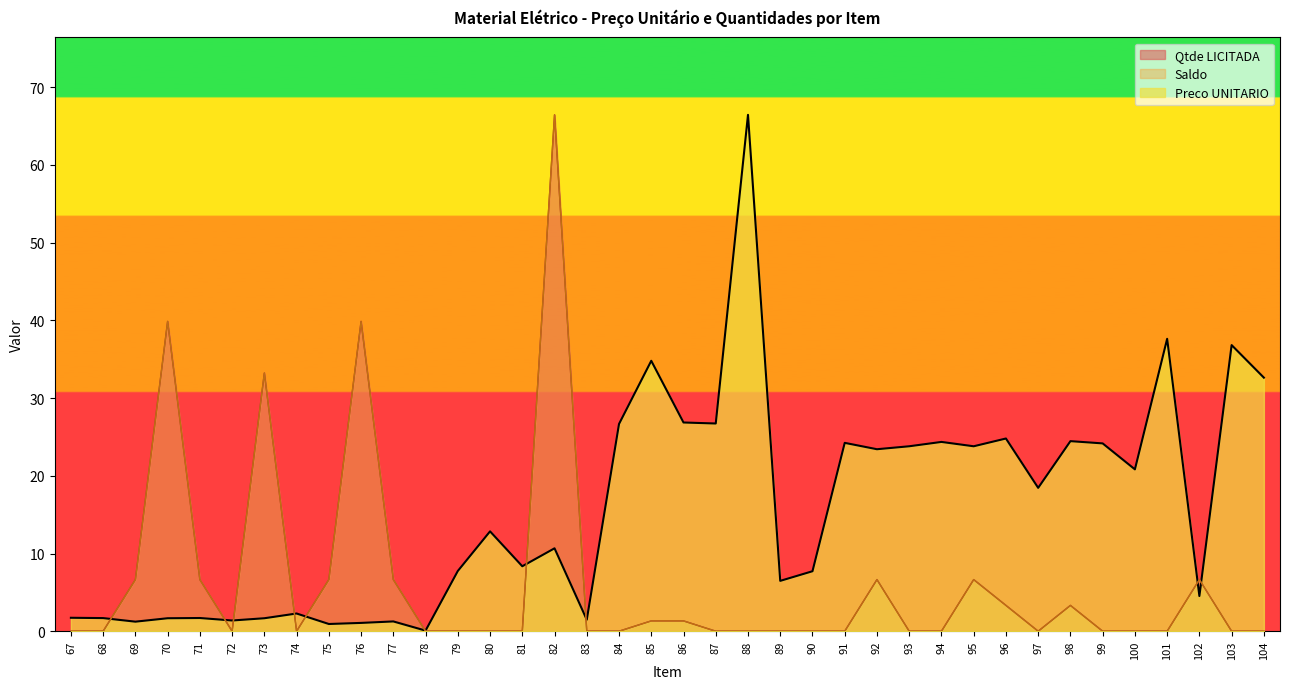

Where do Qtde LICITADA and Preco UNITARIO first cross each other?

68 and 69